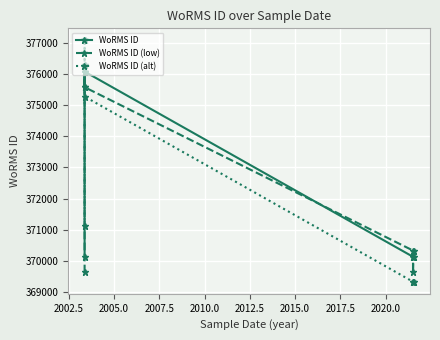

Does the chart display data point markers on the line(s)?

Yes